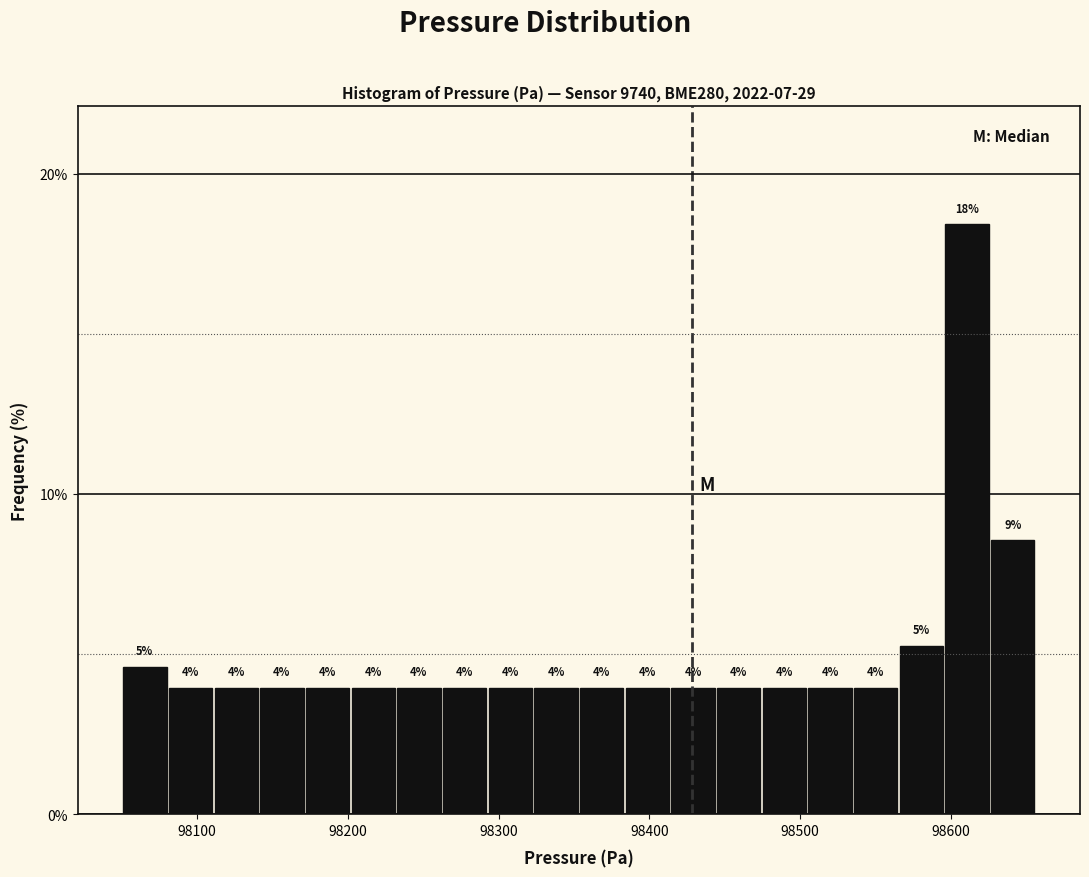

Read against the x-axis, roughly where is the centre of the tallest bar?

98610